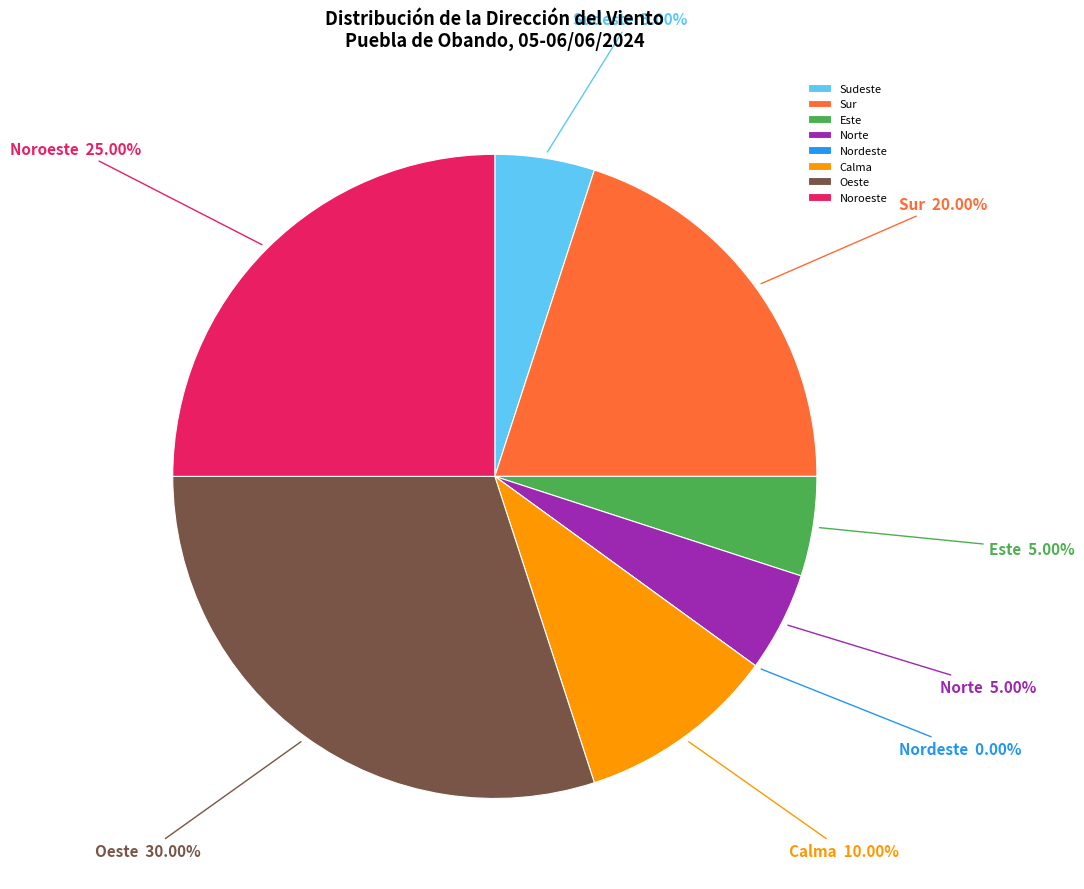

How many slices are in this pie chart?

8